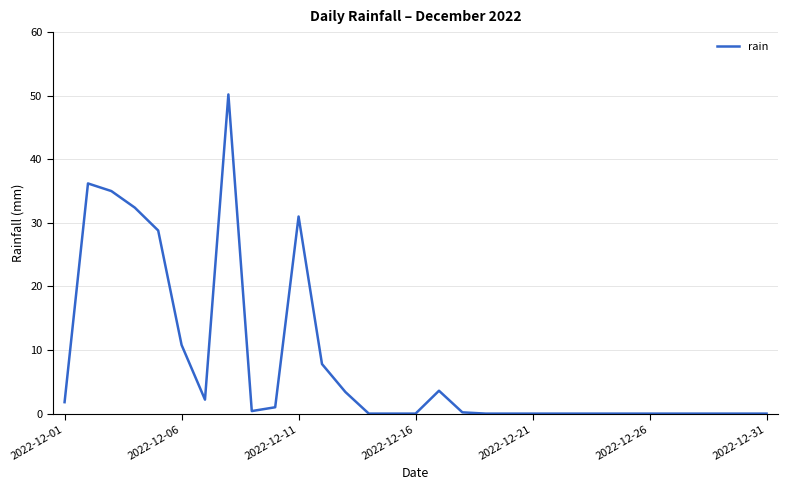

What is the greatest value displayed?

50.2